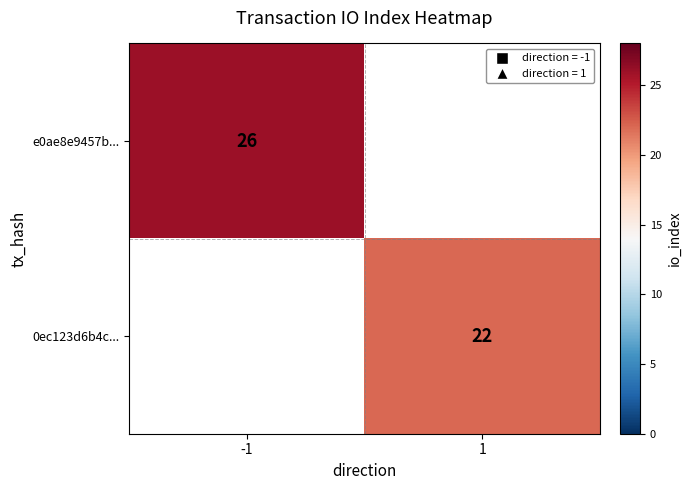

The value of 0ec123d6b4c... at 1 is 14. True or false?

False